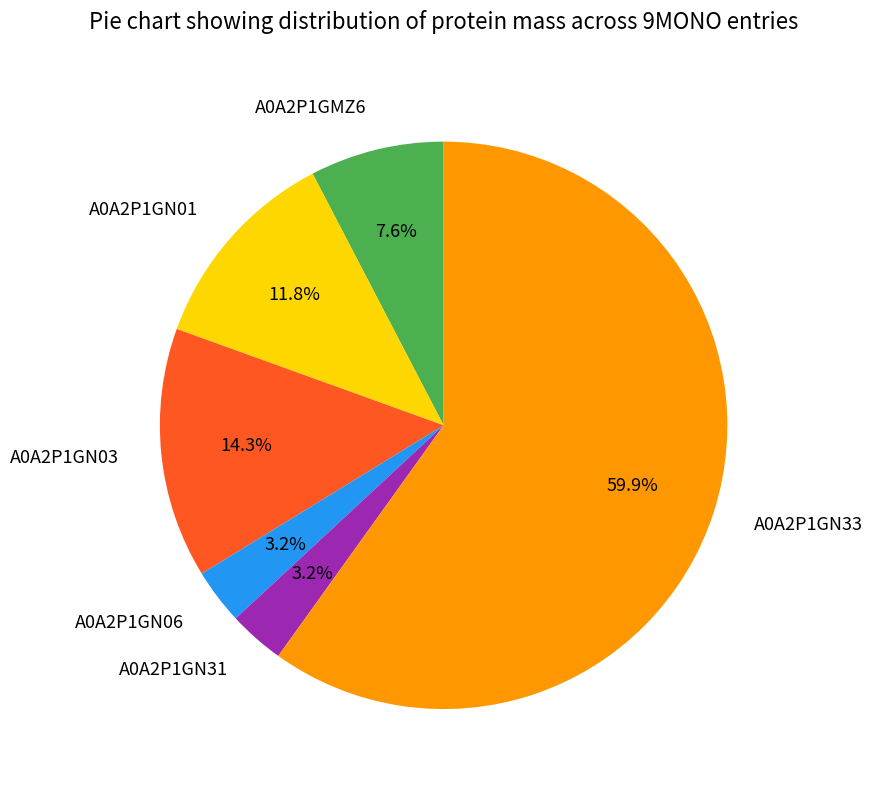

Between A0A2P1GN06 and A0A2P1GN33, which is larger?

A0A2P1GN33